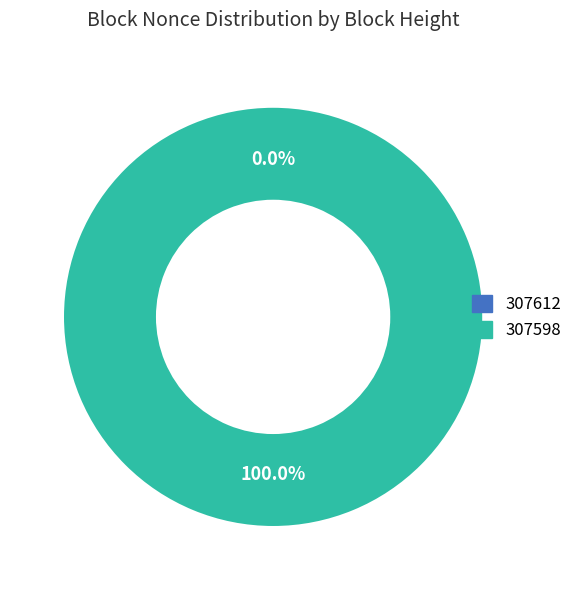

Count the number of slices in the pie.

2